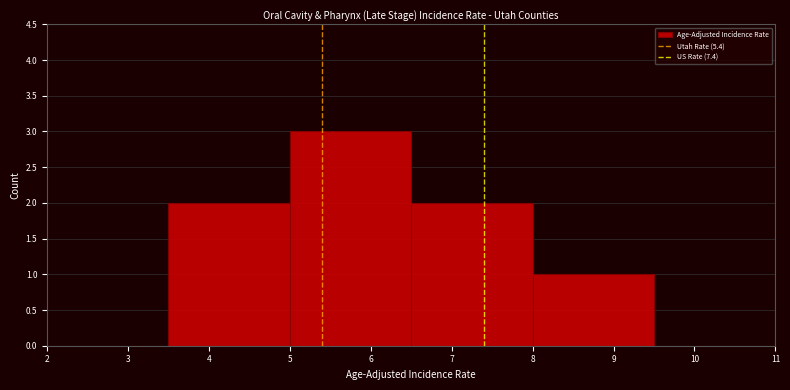

Reading left to right, list every bar in this chart as the range it spans on the x-axis followed by its height. The values are not printed on the chart, so give them approximately, as read against the axis.

2.0 to 3.5: 0
3.5 to 5.0: 2
5.0 to 6.5: 3
6.5 to 8.0: 2
8.0 to 9.5: 1
9.5 to 11.0: 0